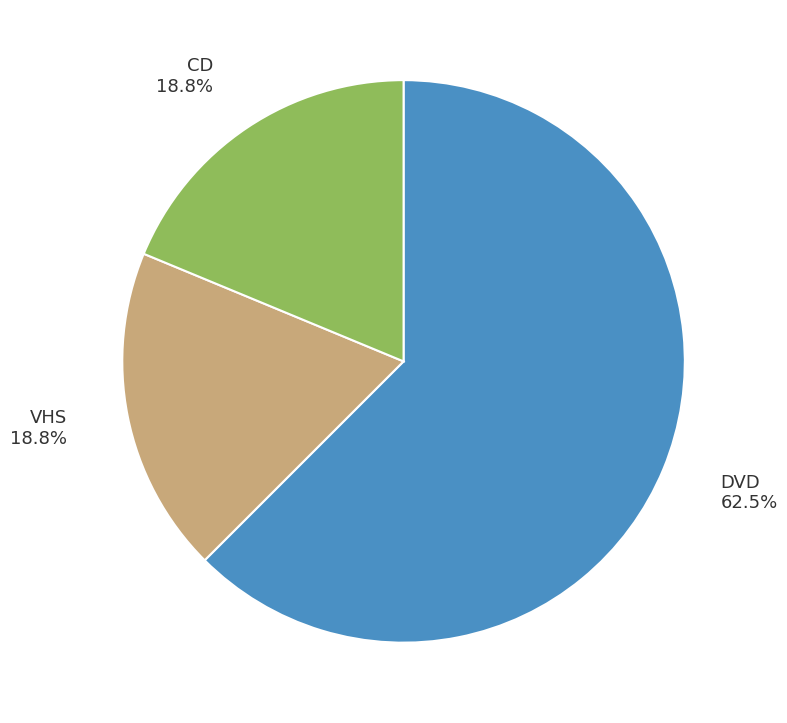

To the nearest percent, what is the average slice percentage?

33%